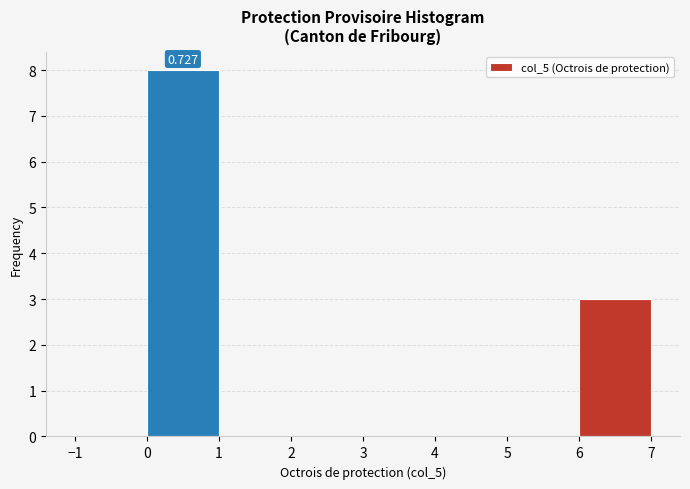

Which range on the x-axis has the tallest bar?

0 to 1